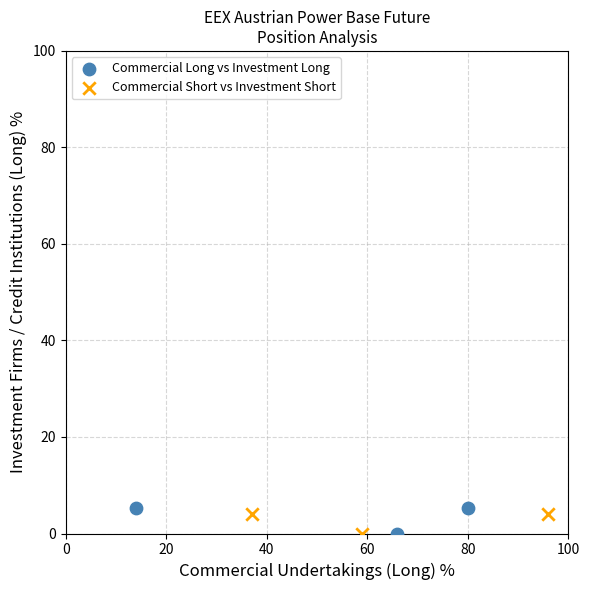

Which series has the largest Y range (max minus min)?

Commercial Long vs Investment Long